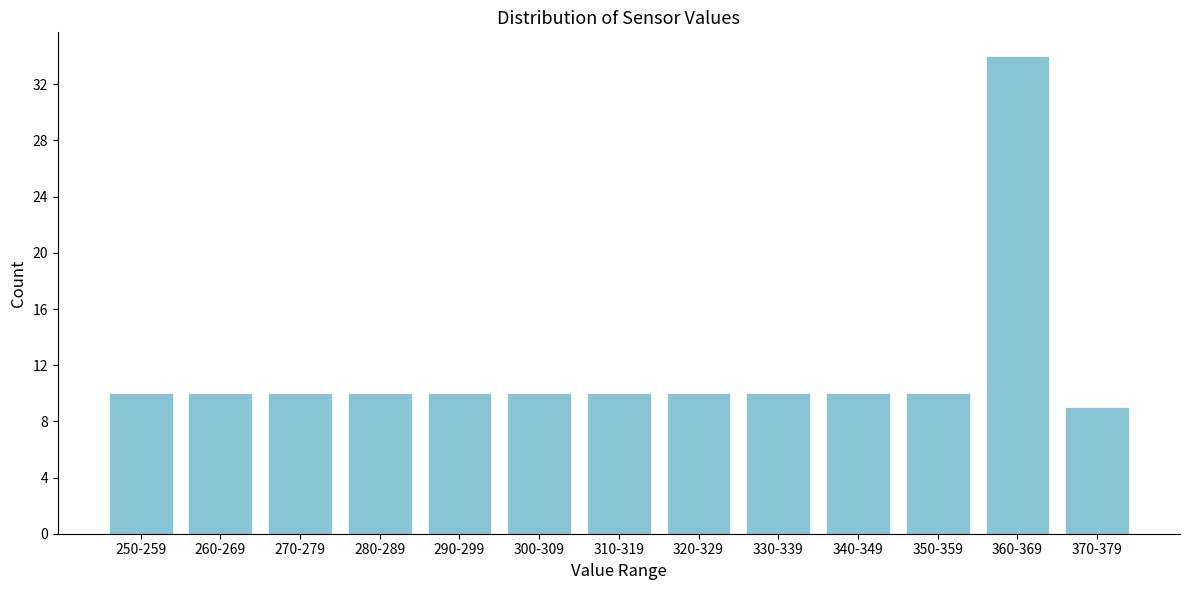

Reading right to left, extract all data points from this chart.

370-379=9	360-369=34	350-359=10	340-349=10	330-339=10	320-329=10	310-319=10	300-309=10	290-299=10	280-289=10	270-279=10	260-269=10	250-259=10